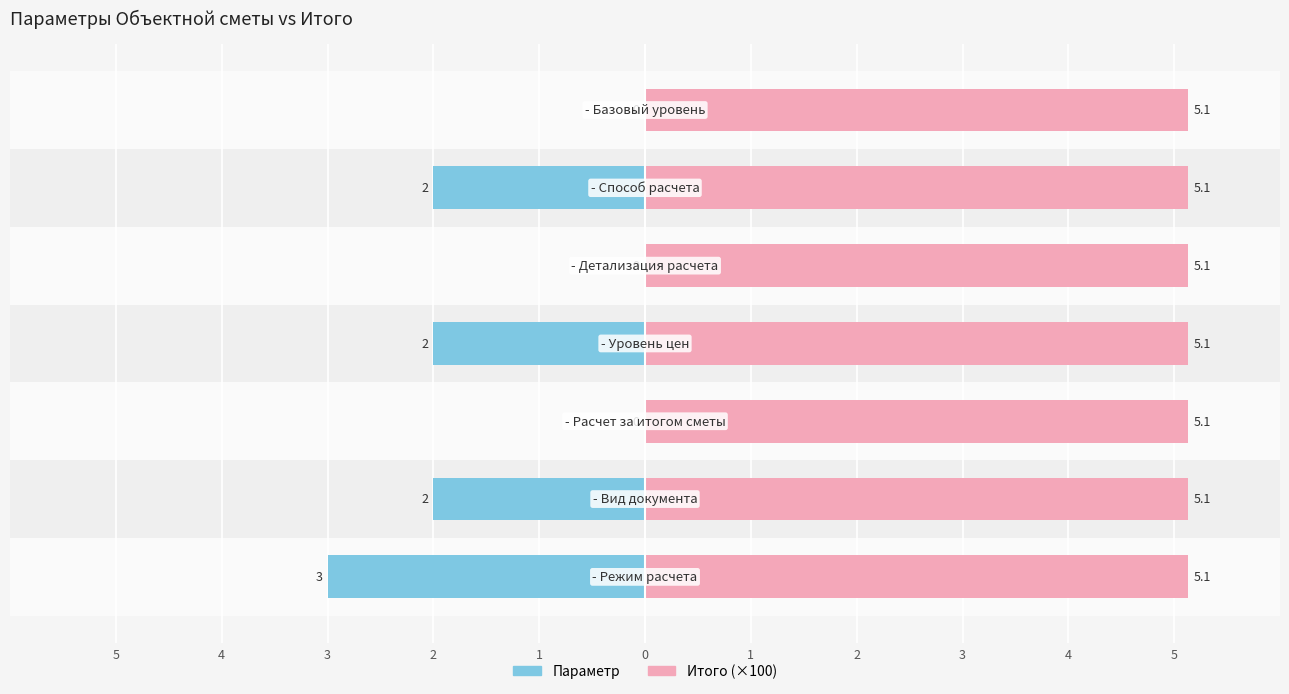

Which series has the largest total across all categories?

Итого (×100)